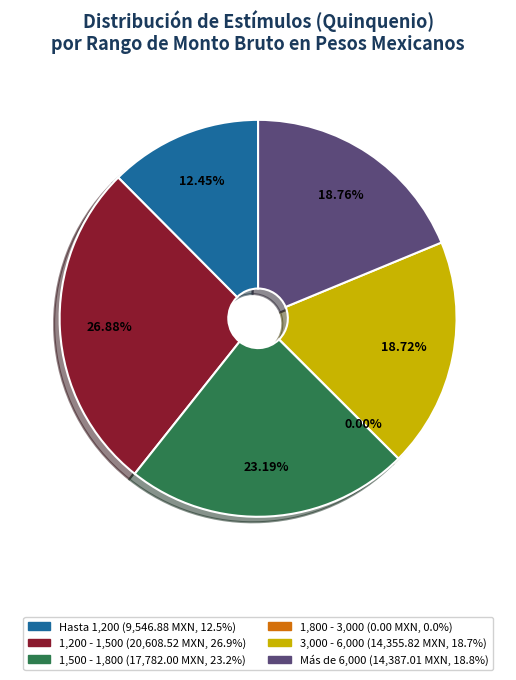

Does 16 represent more than half of the total?

No